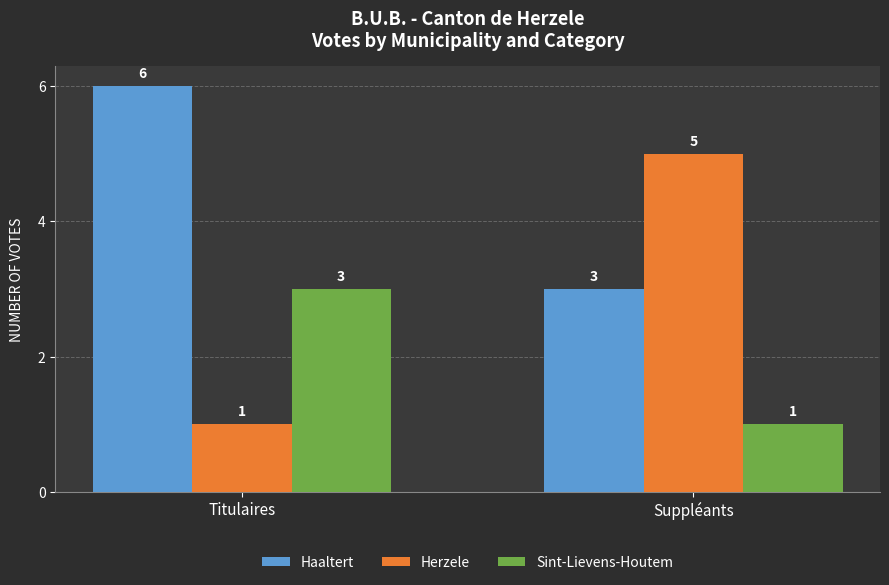

What is the sum of the Herzele values at Titulaires and Suppléants?

6